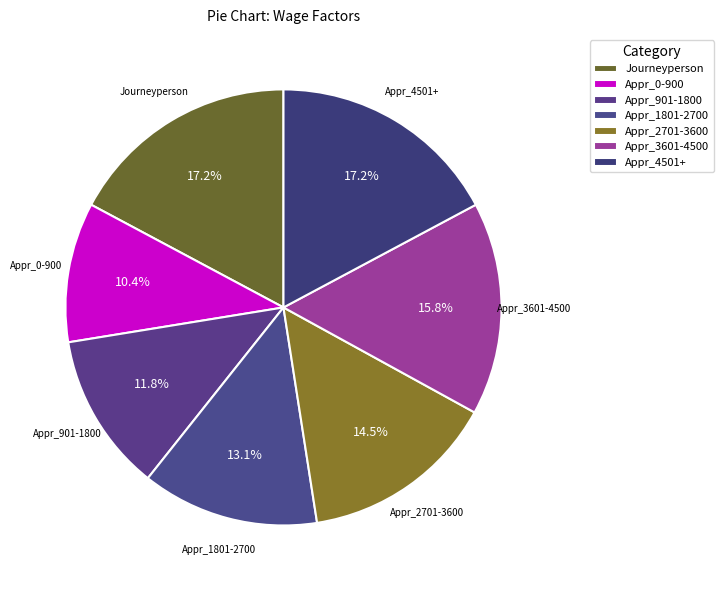

Is the sum of Appr_1801-2700 and Appr_4501+ greater than half?

No